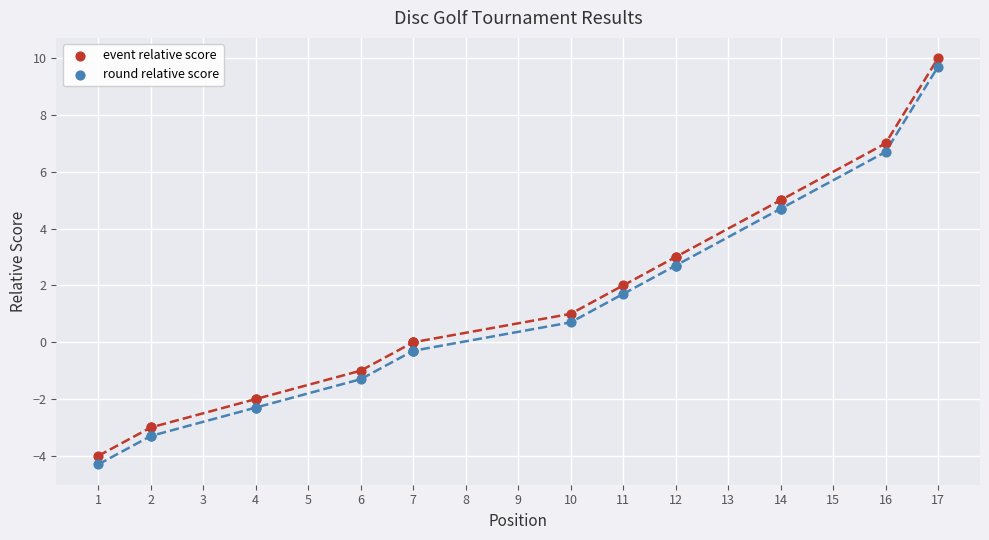

What is the X range (max minus min) for the scatter plot?

16.0